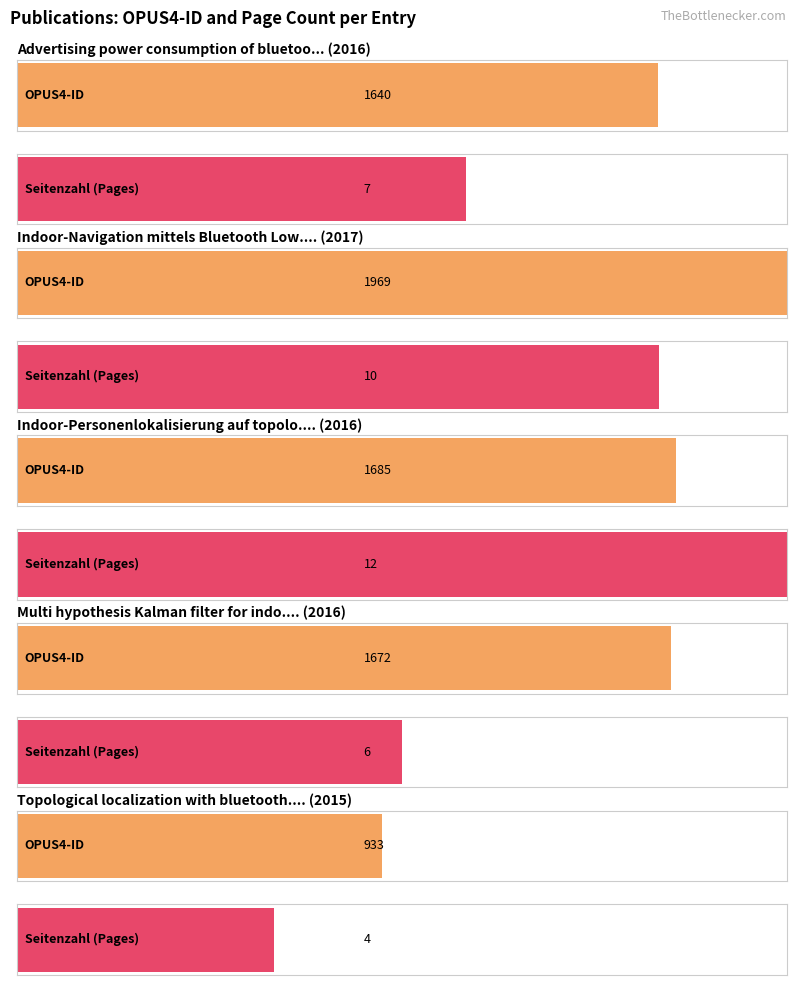

How many data points in OPUS4-ID are less than 1672?

2